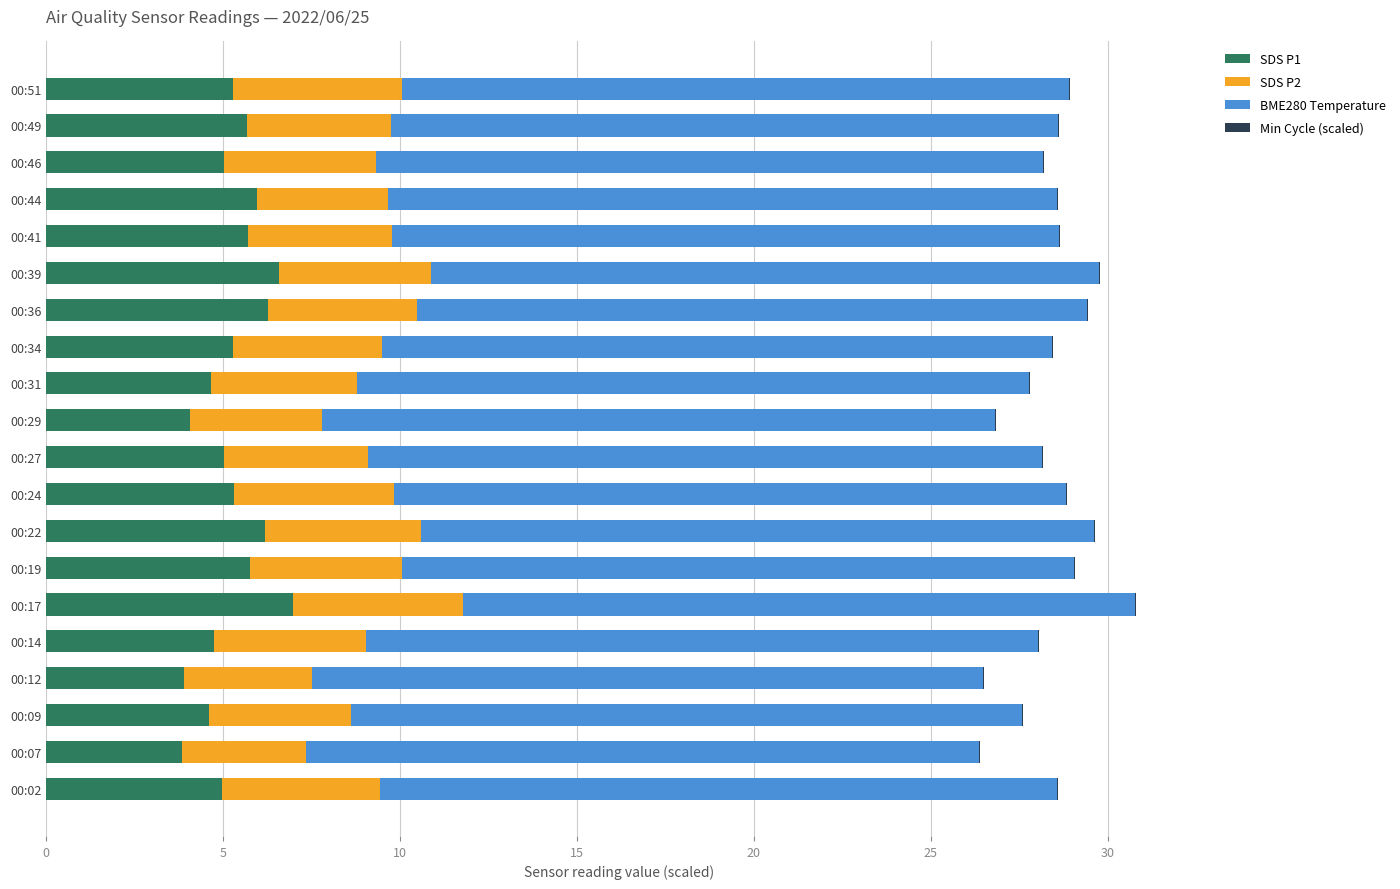

What is the sum of all SDS P1 values?

105.8